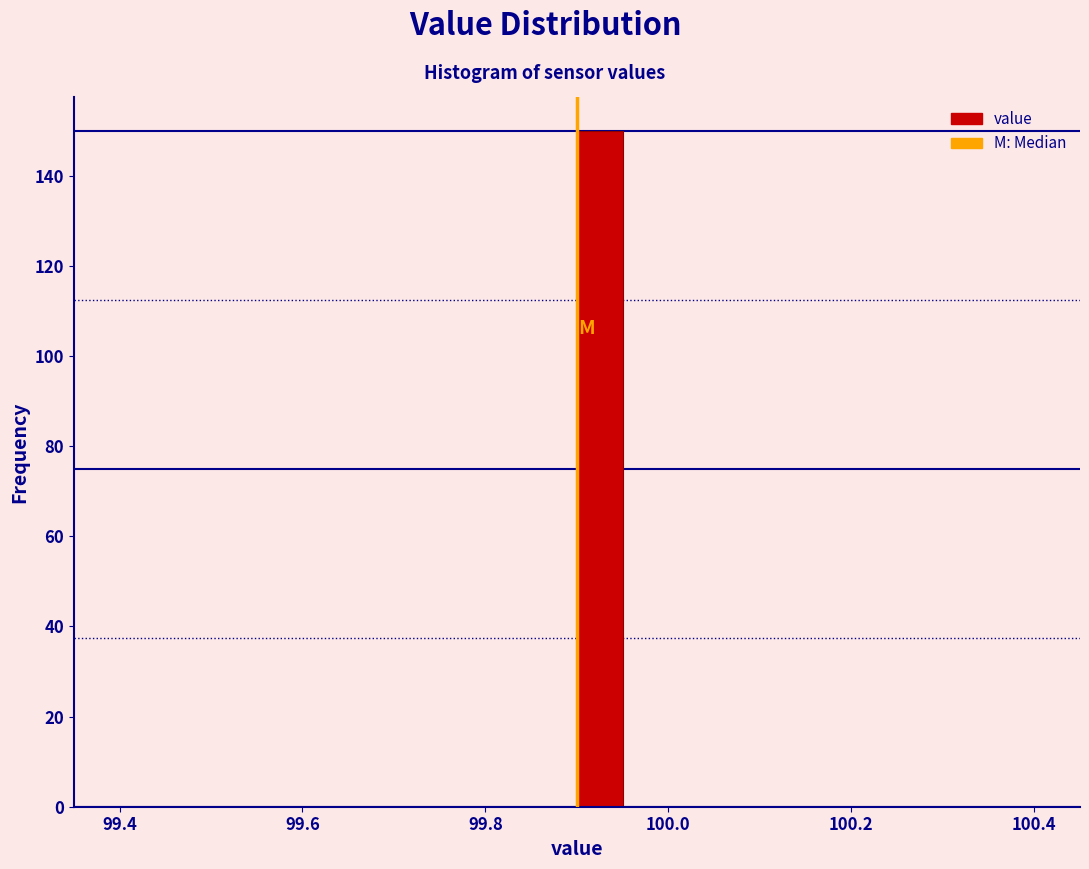

Read against the x-axis, roughly where is the centre of the tallest bar?

99.92